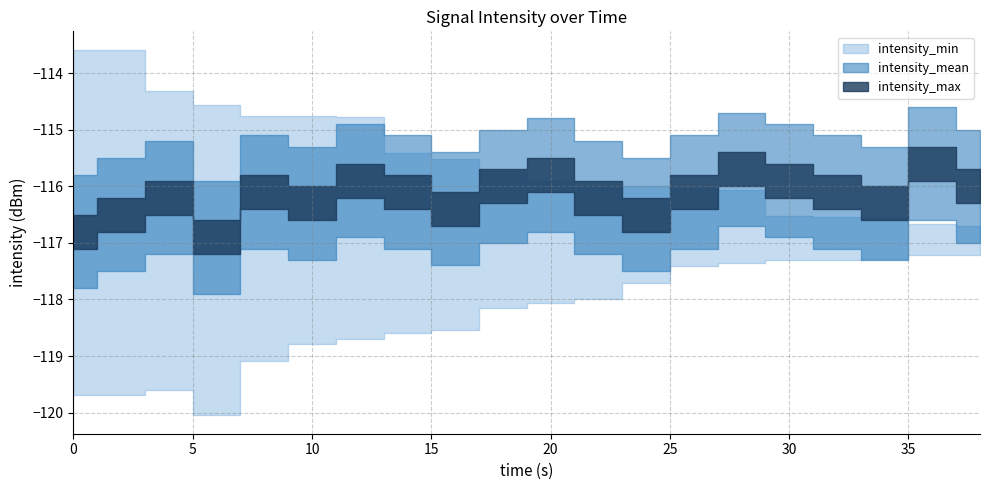

Which has a higher value, 16 or 26?

26